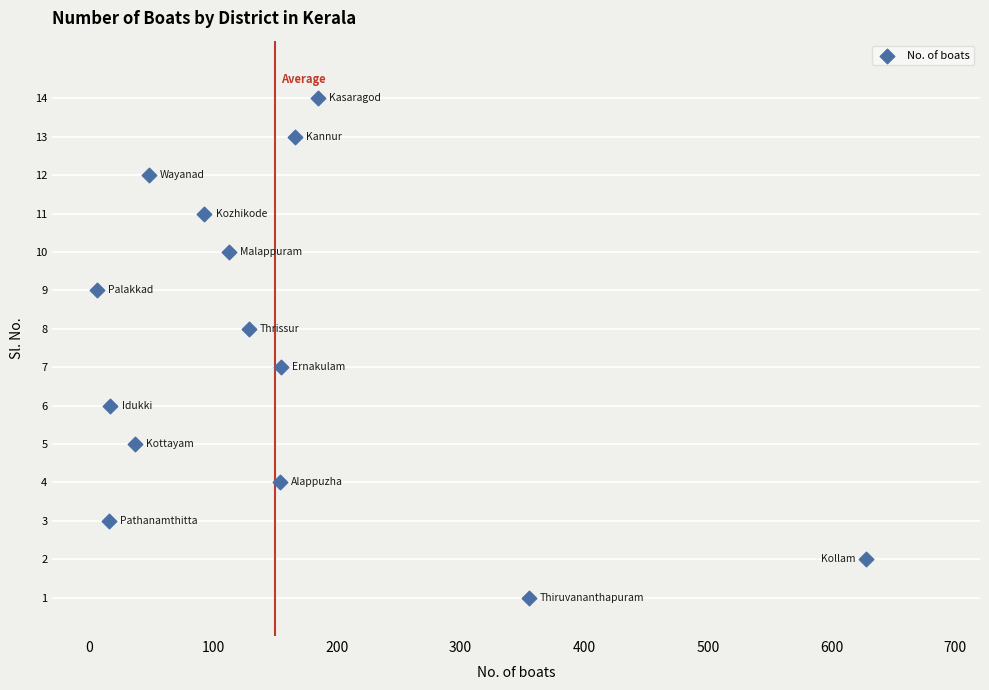

What is the range of X values (max minus min)?

622